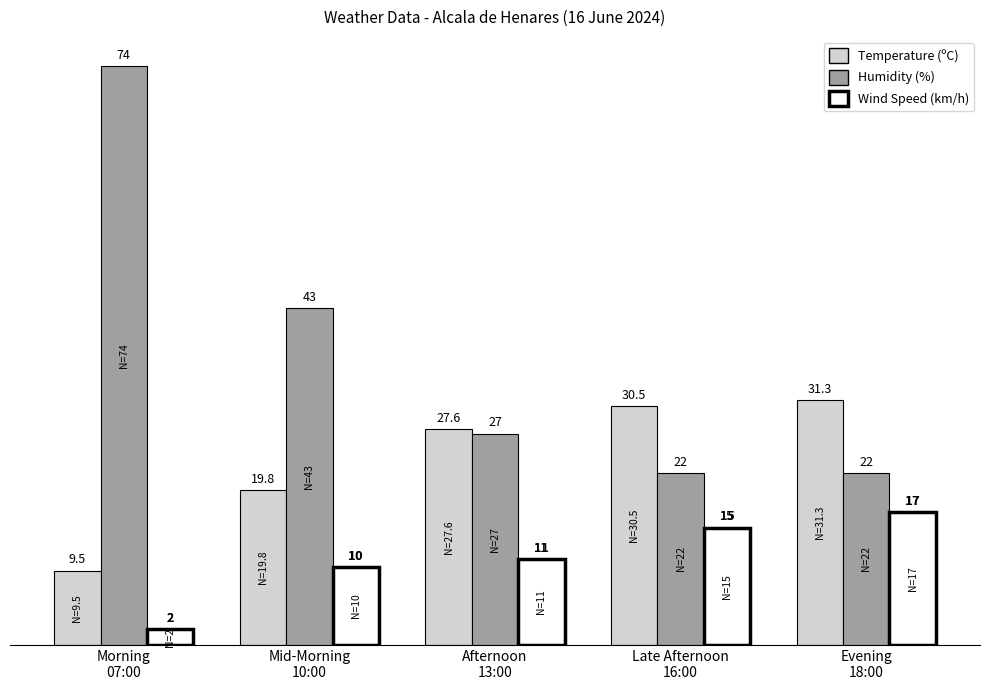

What is the label of the 4th bar from the left?

Late Afternoon
16:00